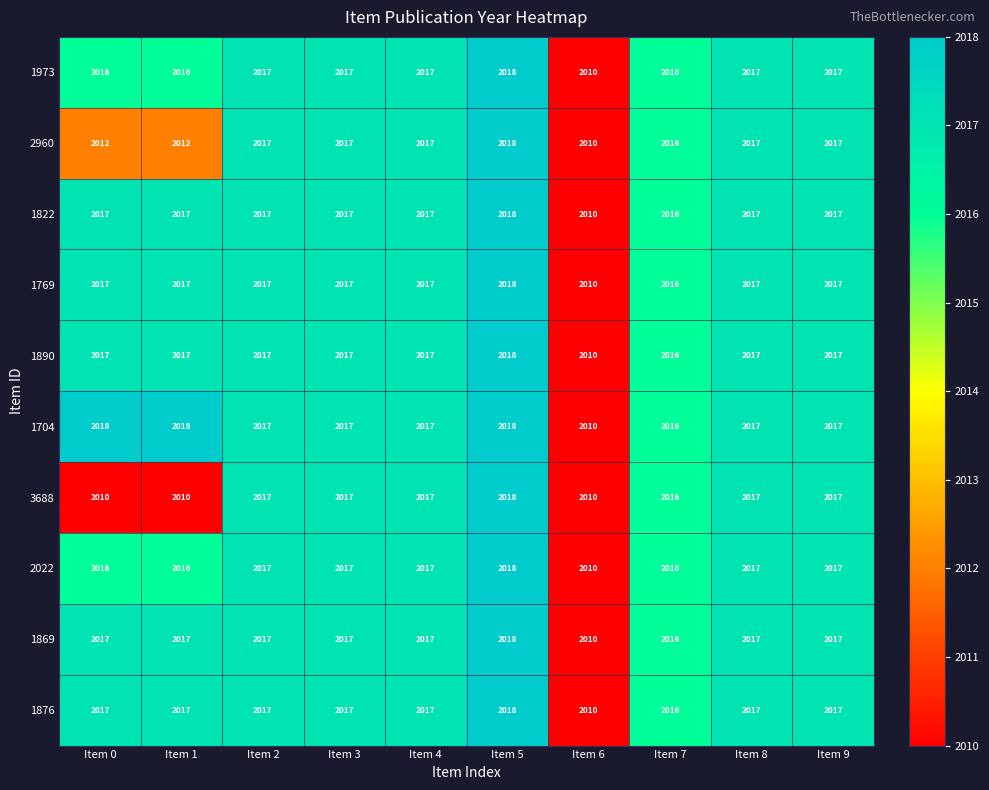

Count the 1822 values in the range 2017 to 2018.

8